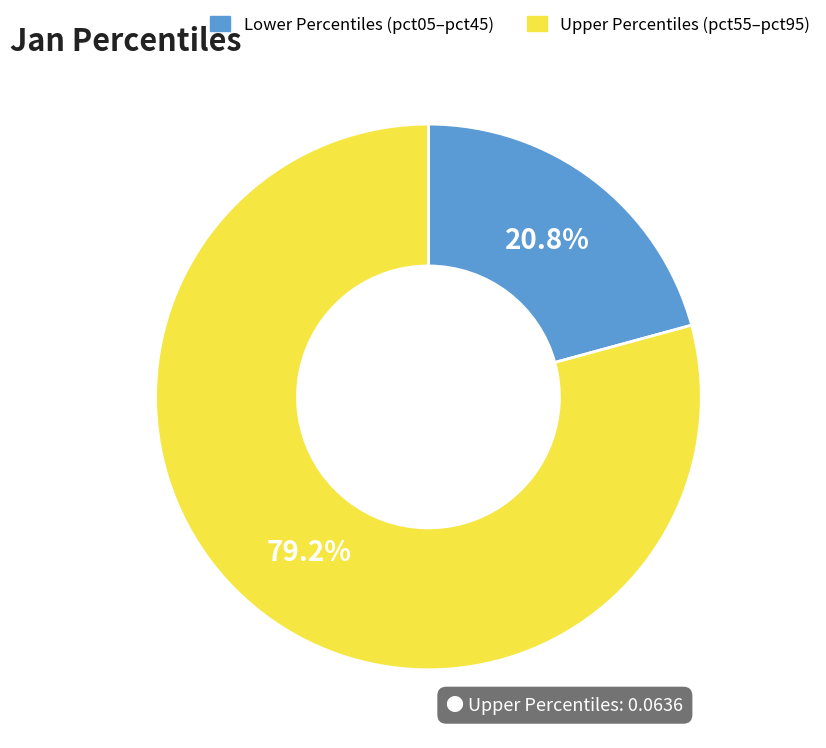

How many slices are in this pie chart?

2